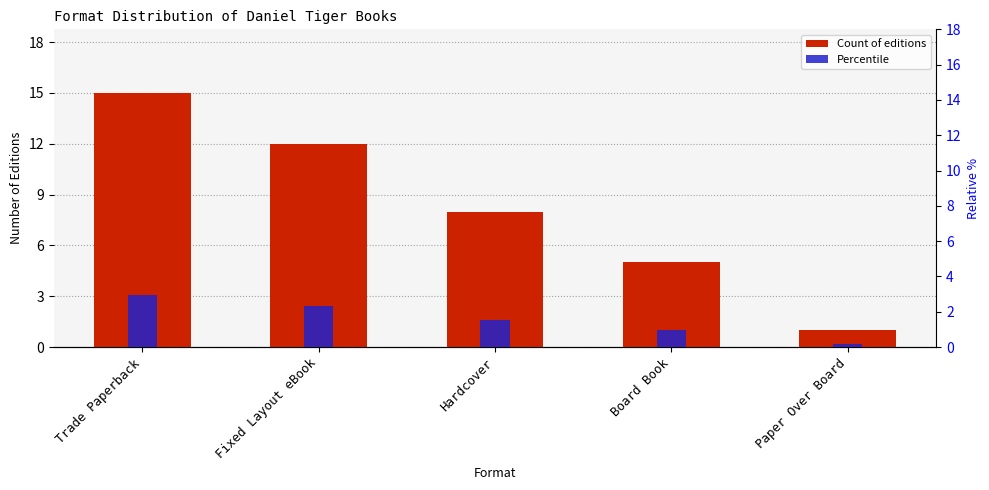

Which category has the highest value across all series?

Trade Paperback